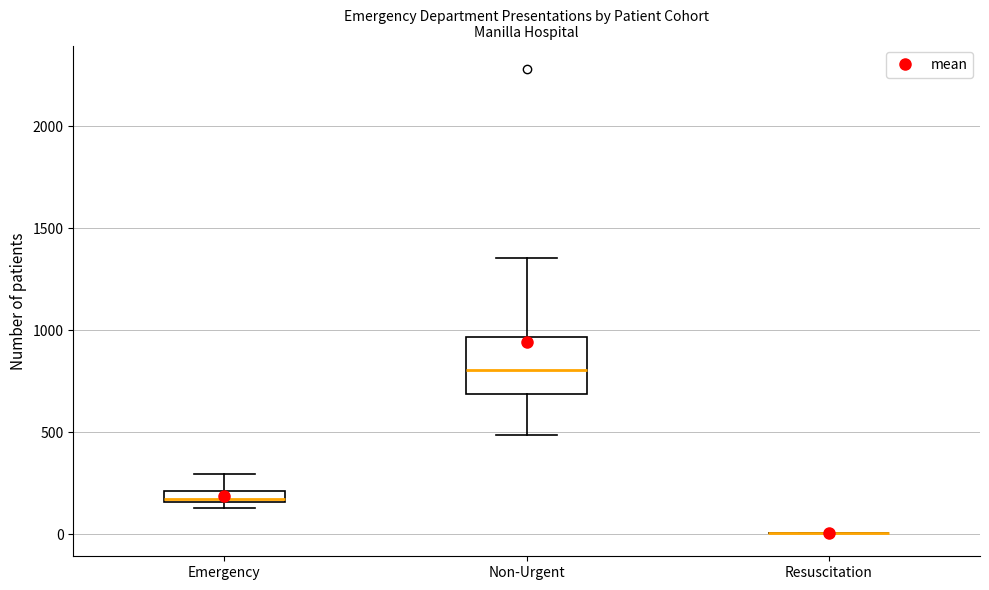

Which box is the tallest, from its lower edge to its upper edge?

Non-Urgent